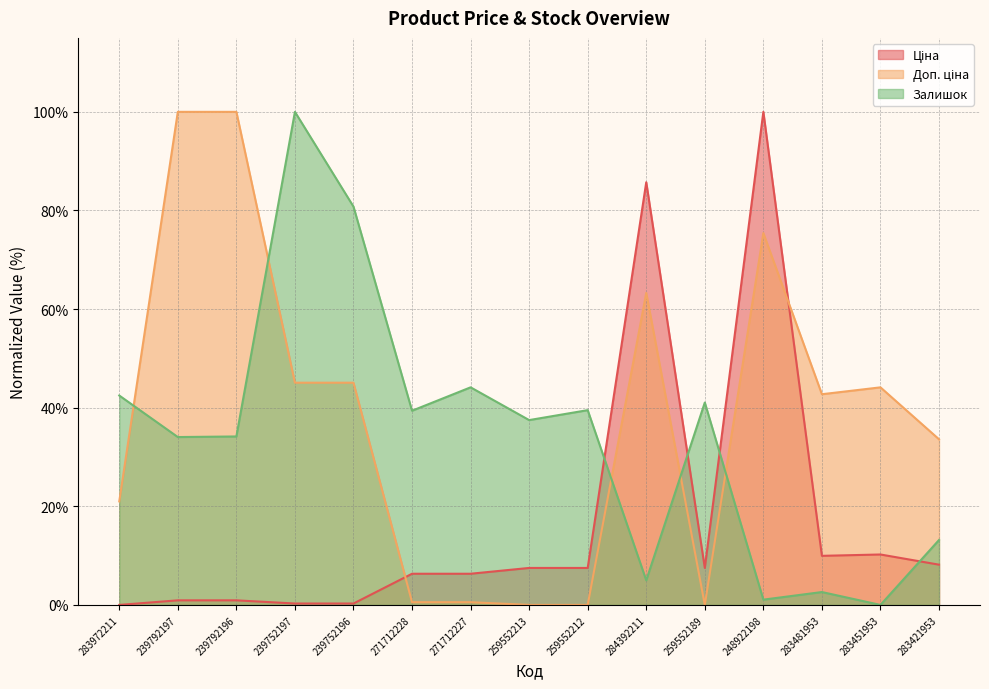

Reading left to right, transcribe all the data shown in this chart.

Ціна: 283972211=0.0	239792197=0.9	239792196=0.9	239752197=0.3	239752196=0.3	271712228=6.3	271712227=6.3	259552213=7.5	259552212=7.5	284392211=85.7	259552189=7.5	248922198=100.0	283481953=10.0	283451953=10.2	283421953=8.2
Доп. ціна: 283972211=21.0	239792197=100.0	239792196=100.0	239752197=45.1	239752196=45.1	271712228=0.5	271712227=0.5	259552213=0.0	259552212=0.0	284392211=63.3	259552189=0.0	248922198=75.4	283481953=42.7	283451953=44.1	283421953=33.6
Залишок: 283972211=42.5	239792197=34.0	239792196=34.2	239752197=100.0	239752196=80.8	271712228=39.4	271712227=44.1	259552213=37.5	259552212=39.5	284392211=5.0	259552189=41.0	248922198=1.1	283481953=2.6	283451953=0.0	283421953=13.2